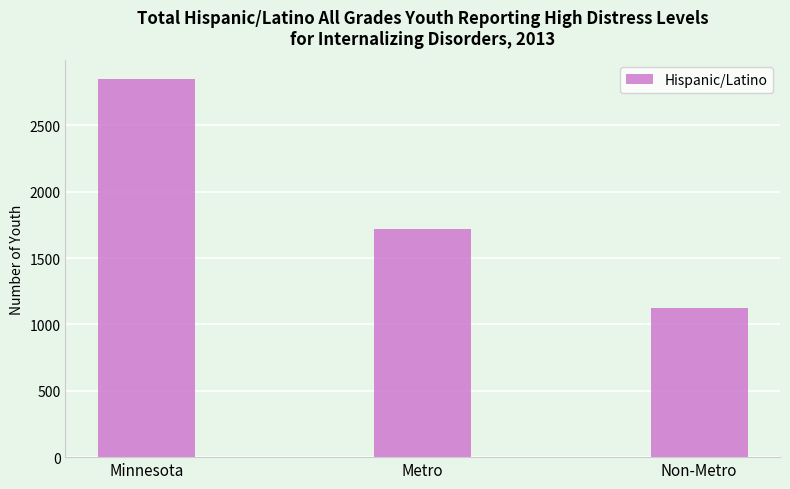

Is it true that the value at Non-Metro is 1984?

False